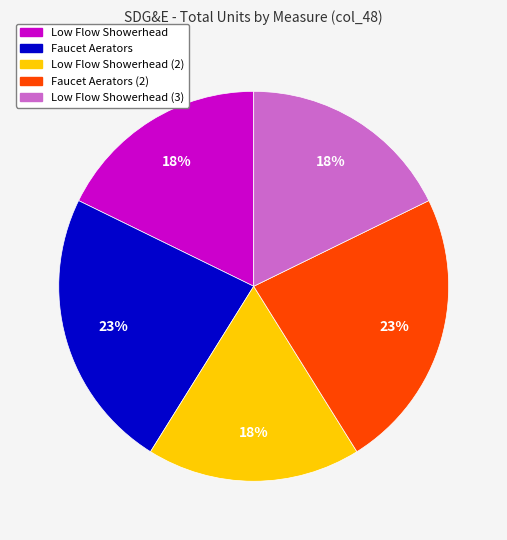

What percentage is the Faucet Aerators slice, to the nearest percent?

23%